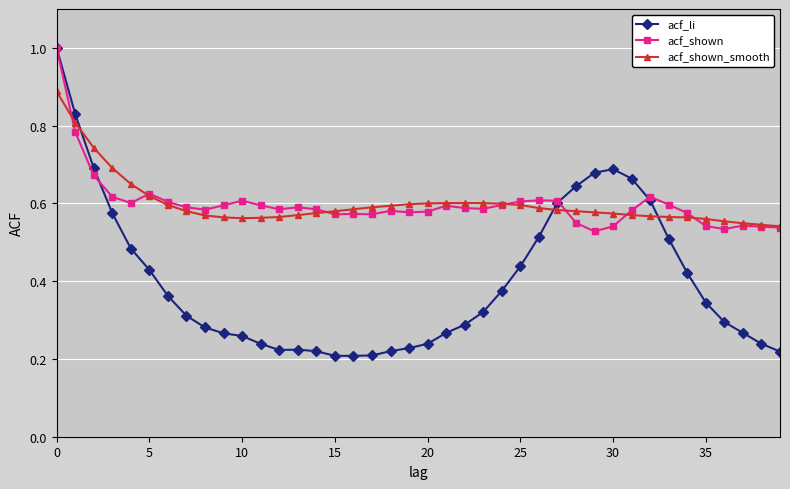

Is this an area chart (filled region under the line)?

No